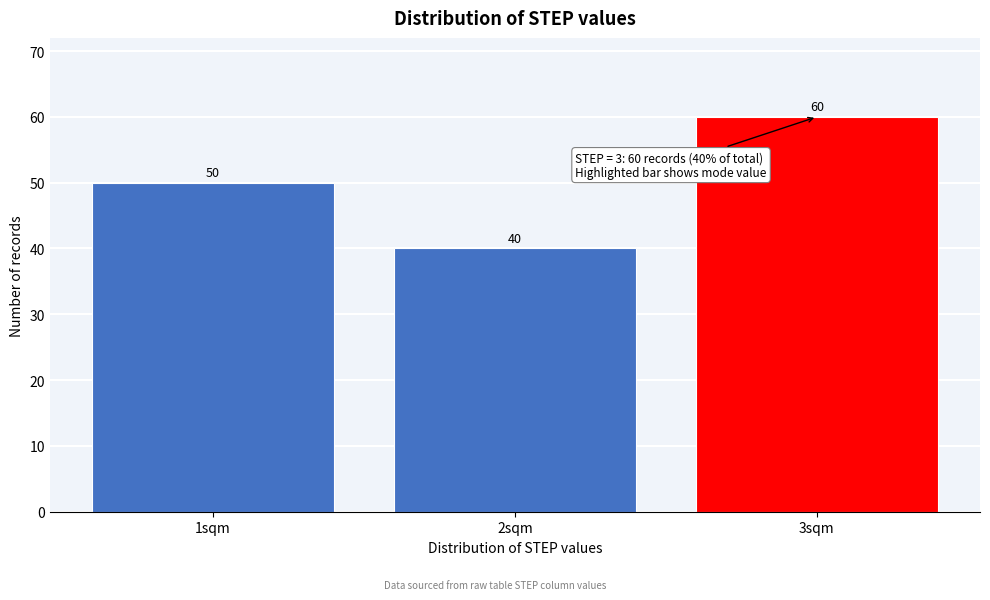

Reading left to right, extract all data points from this chart.

1sqm=50	2sqm=40	3sqm=60